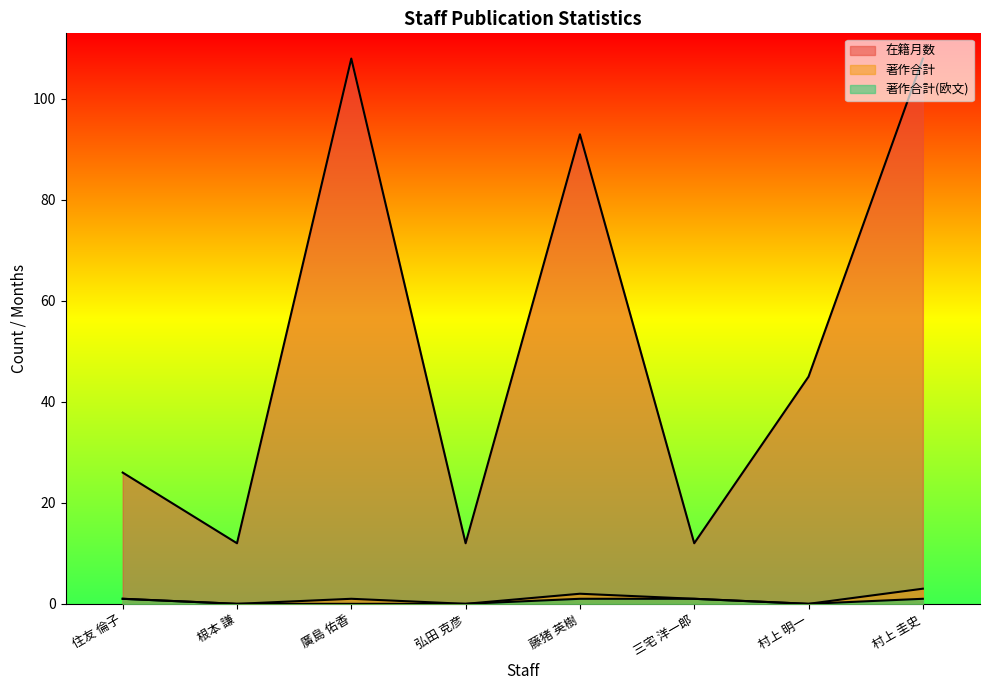

Is the value of 著作合計 at 根本 謙 greater than the value of 著作合計(欧文) at 村上 明一?

No